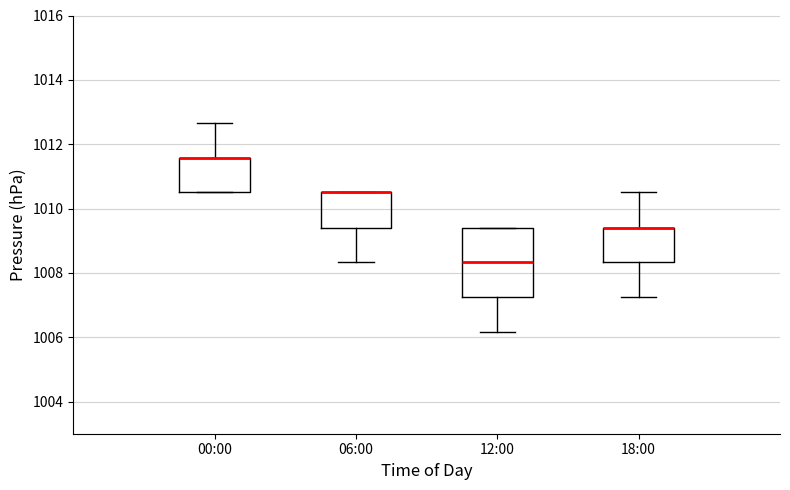

Where is the lower edge of the box for 12:00 on the y-axis? The values are not printed on the chart, so give them approximately, as read against the axis.

1007.2